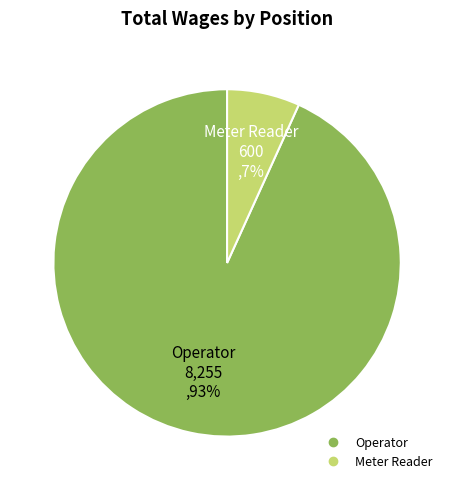

To the nearest percent, what is the difference between the largest and smallest slice percentages?

86%